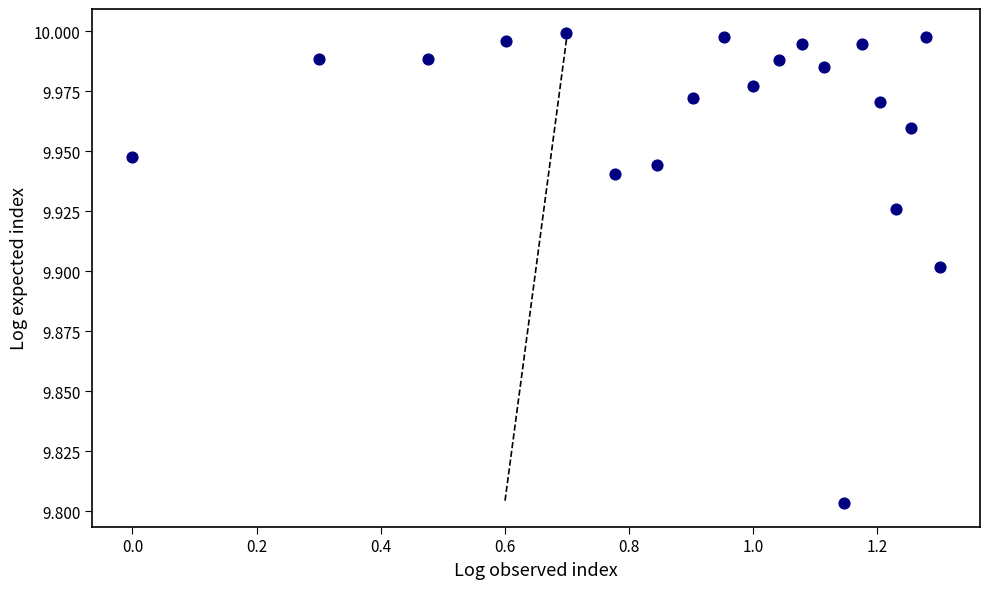

What is the range of X values (max minus min)?

1.3